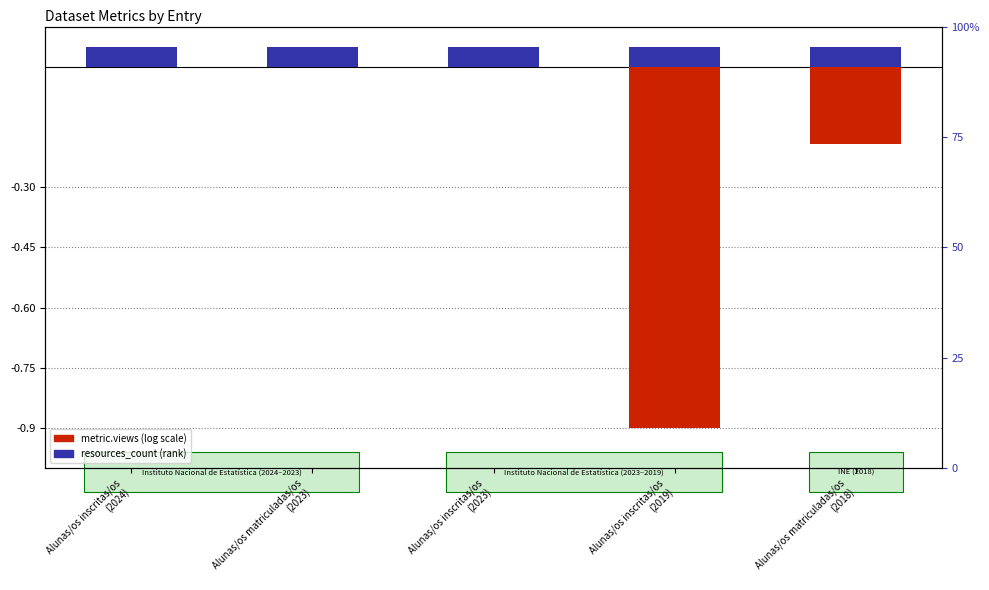

Rank the series by their average value, from lowest to highest.

metric.views (scaled), resources_count (scaled)